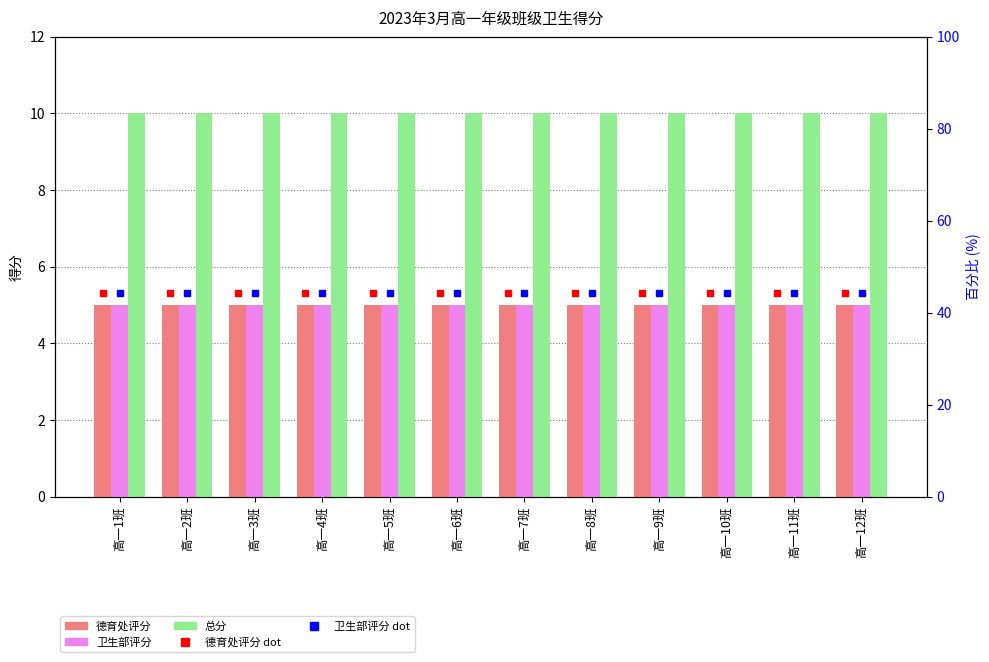

Which series has the largest total across all categories?

总分